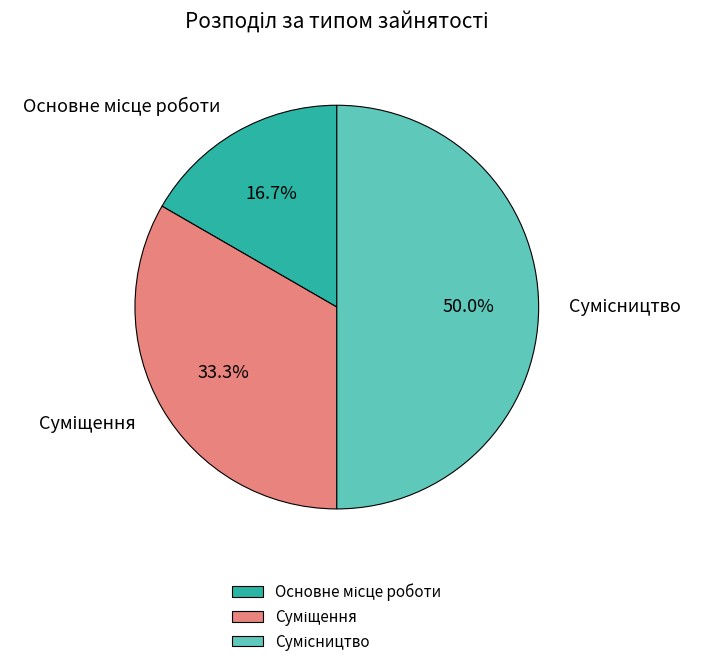

Which has a higher value, Суміщення or Сумісництво?

Сумісництво